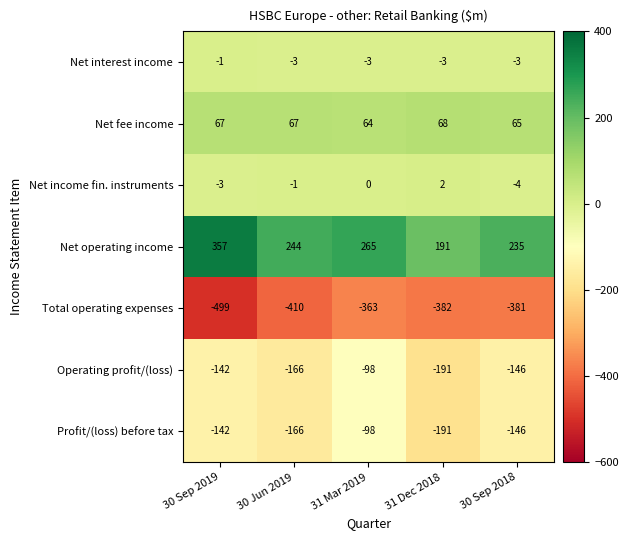

Which category has the highest value across all series?

30 Sep 2019